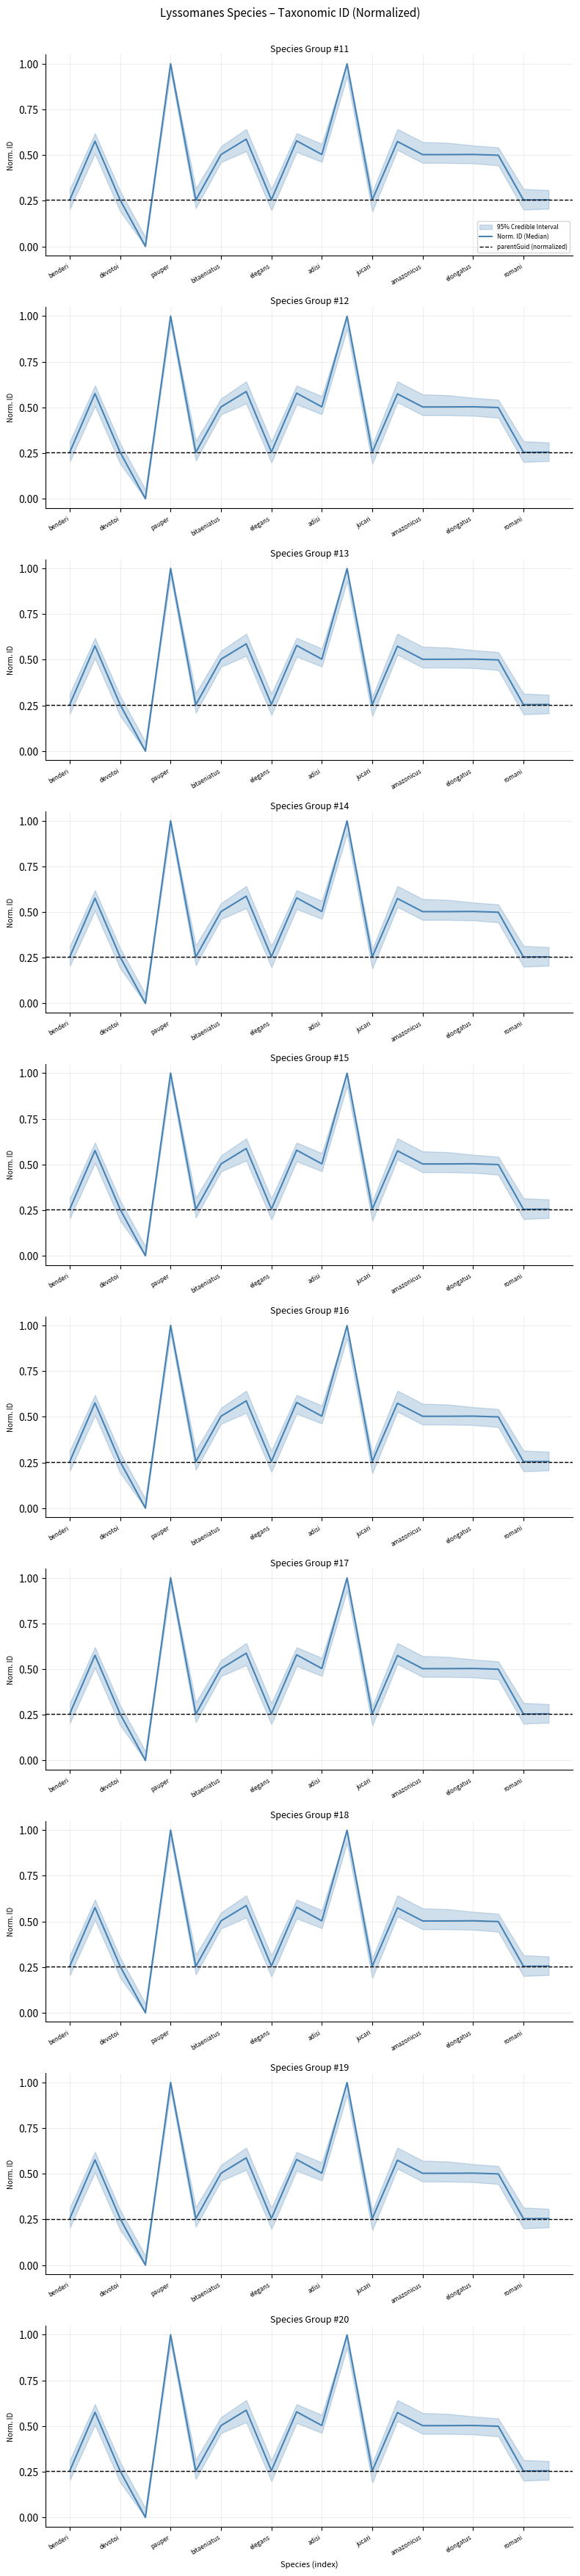

Does the chart have visible grid lines?

Yes